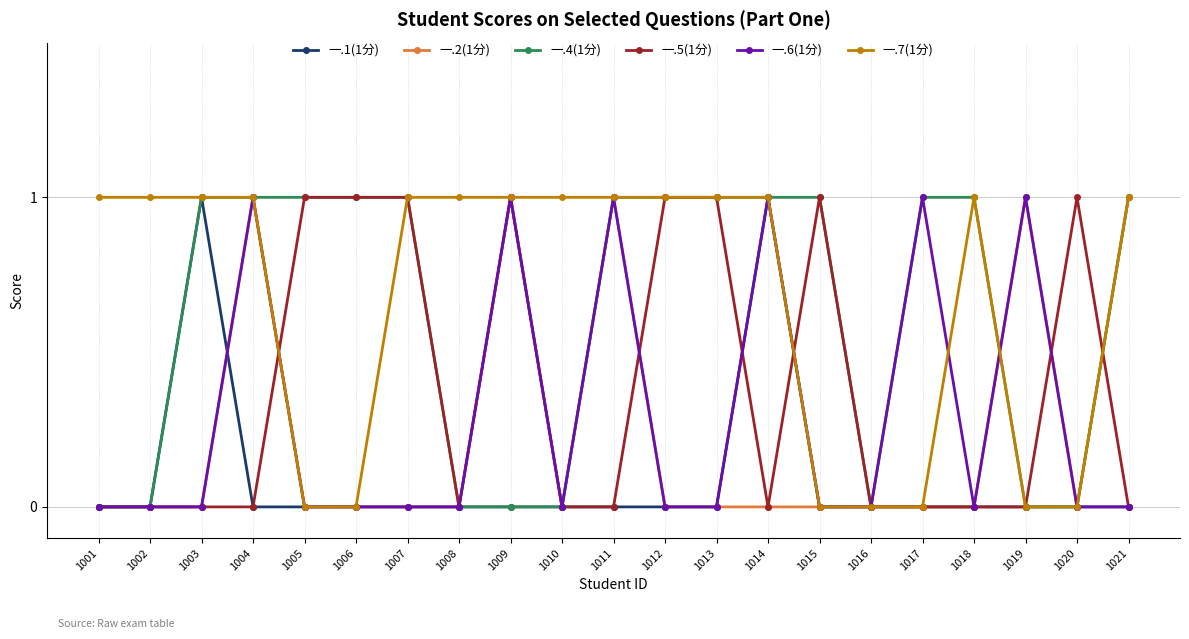

True or false: 一.4(1分) has a value of 0 at 1001.

True